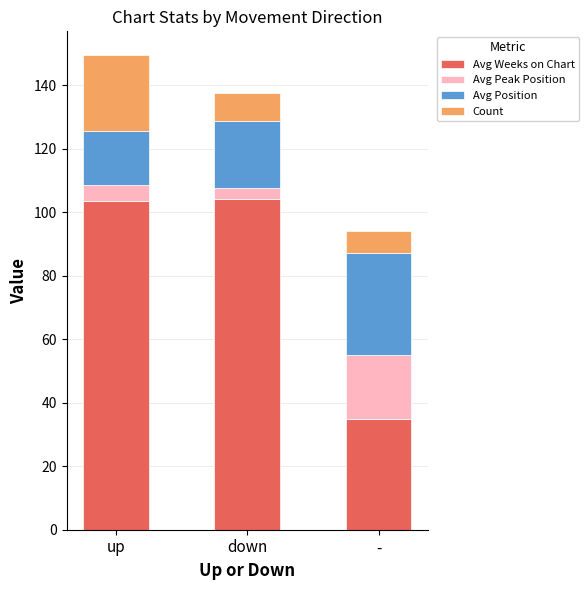

Which category has the lowest value in the Avg Weeks on Chart series?

-